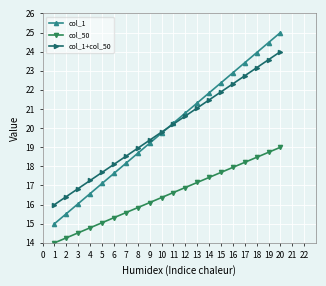

Rank the series by their maximum value, from highest to lowest.

col_1, col_1+col_50, col_50